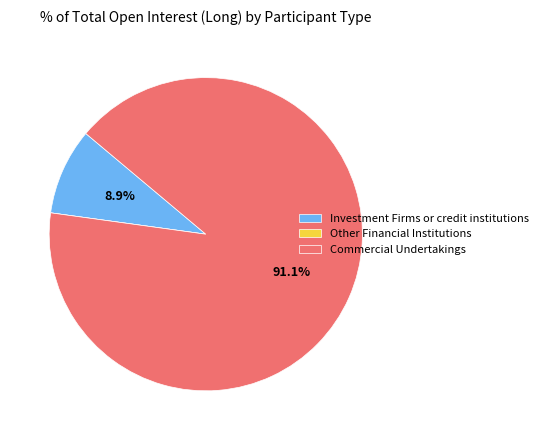

Which slice represents more than half of the pie?

Commercial Undertakings